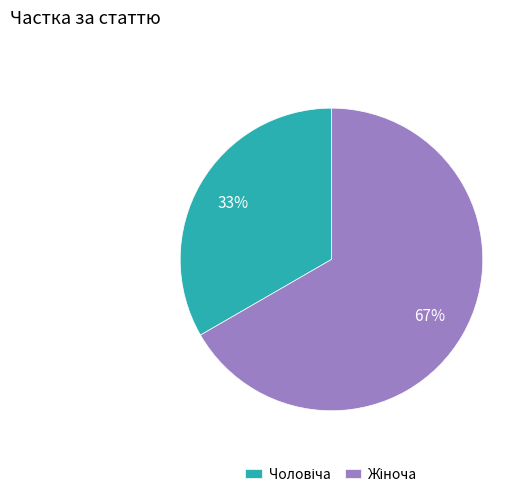

To the nearest percent, what is the average slice percentage?

50%